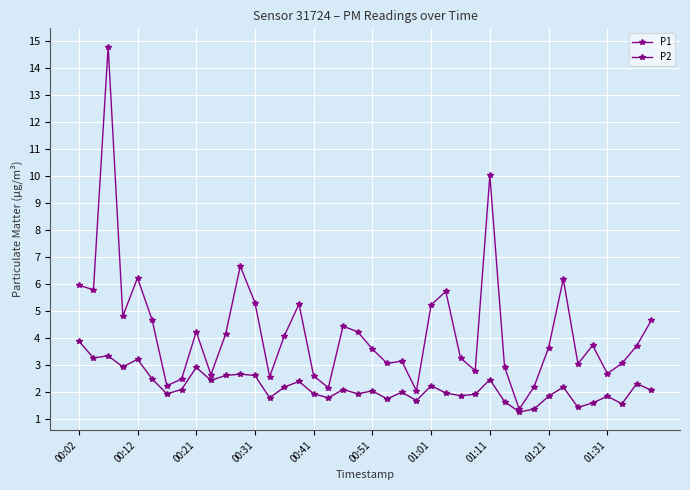

Which series has the largest total across all categories?

P1